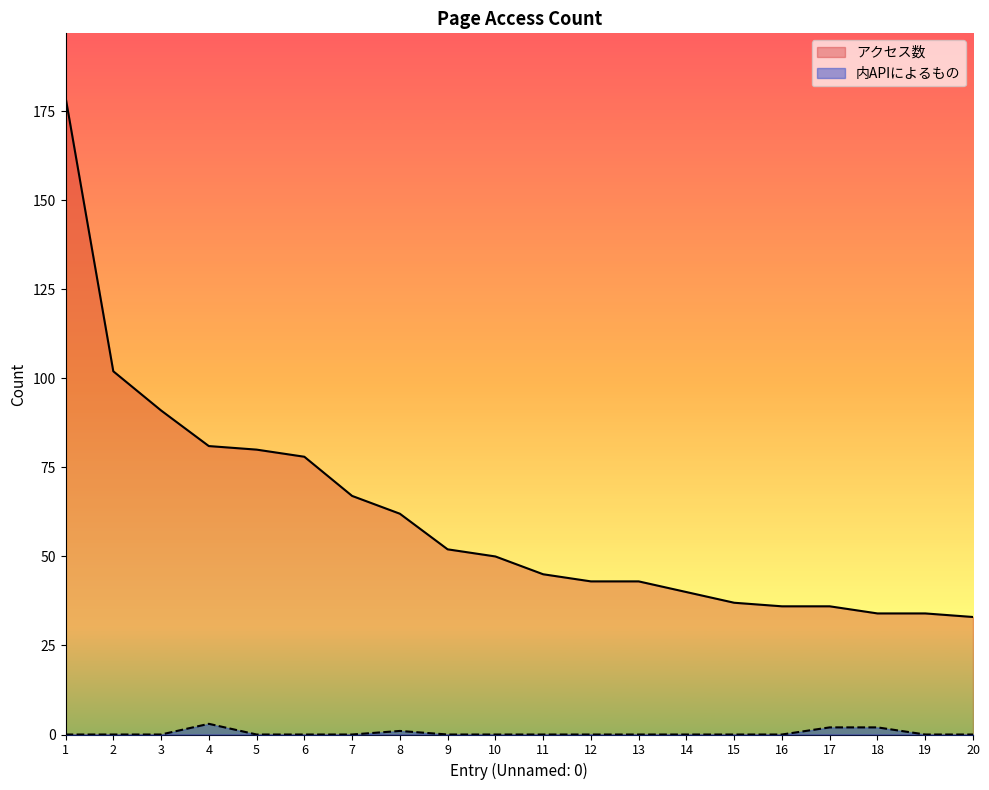

What is the sum of all 内APIによるもの values?

8